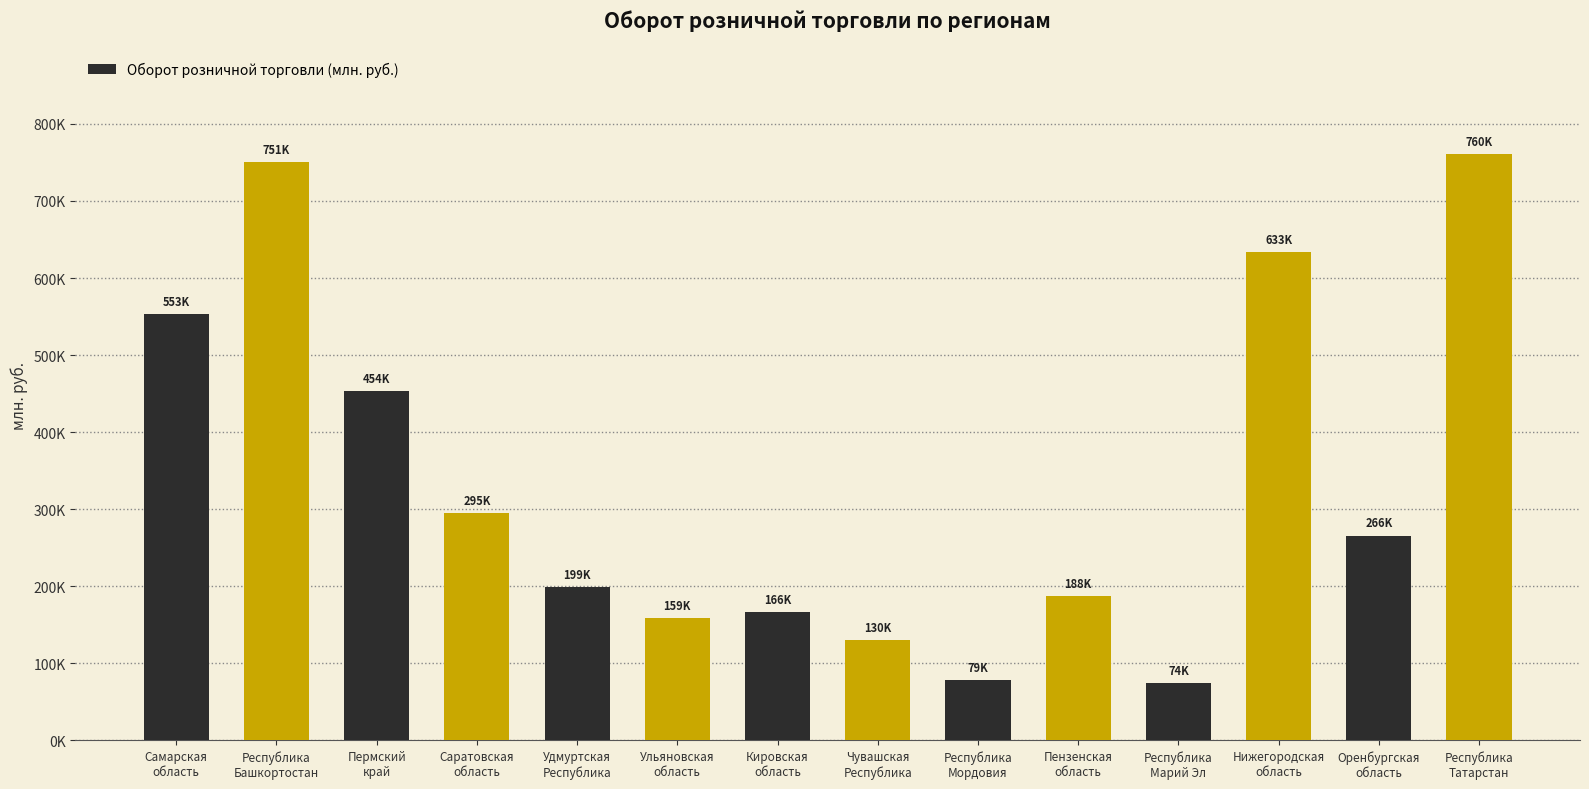

The chart shows a value of 73943.0 at Республика
Марий Эл. True or false?

True